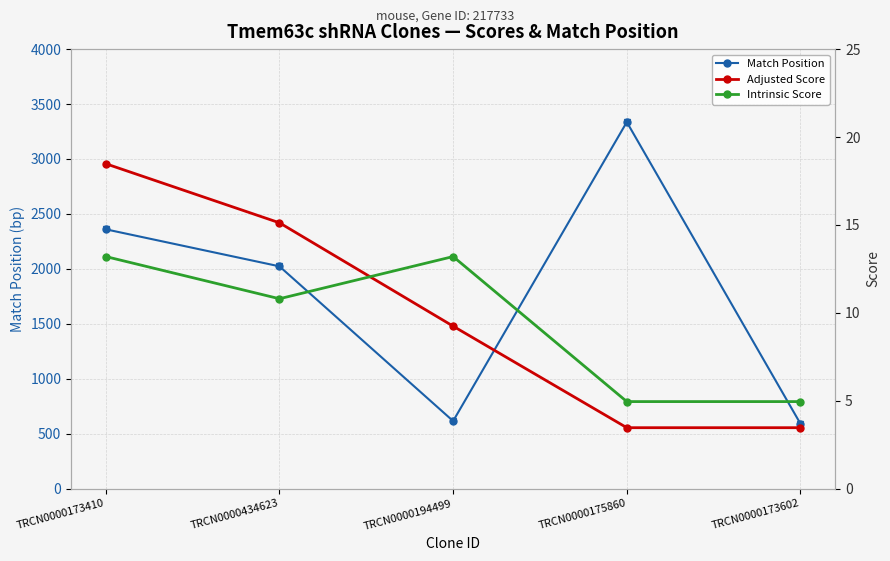

How many interior local valleys does the Match Position series have?

1